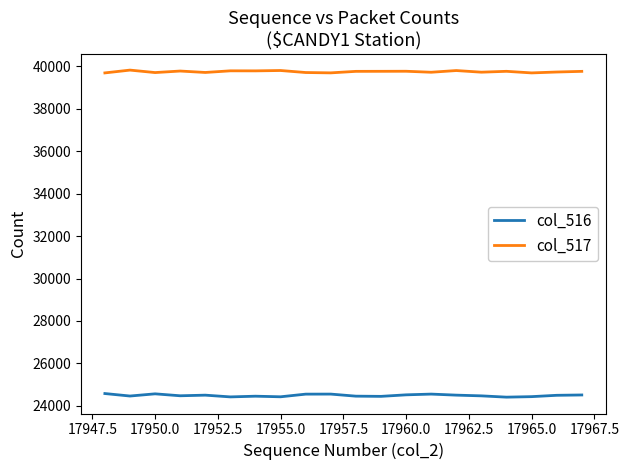

List the series in order of their peak value, lowest first.

col_516, col_517